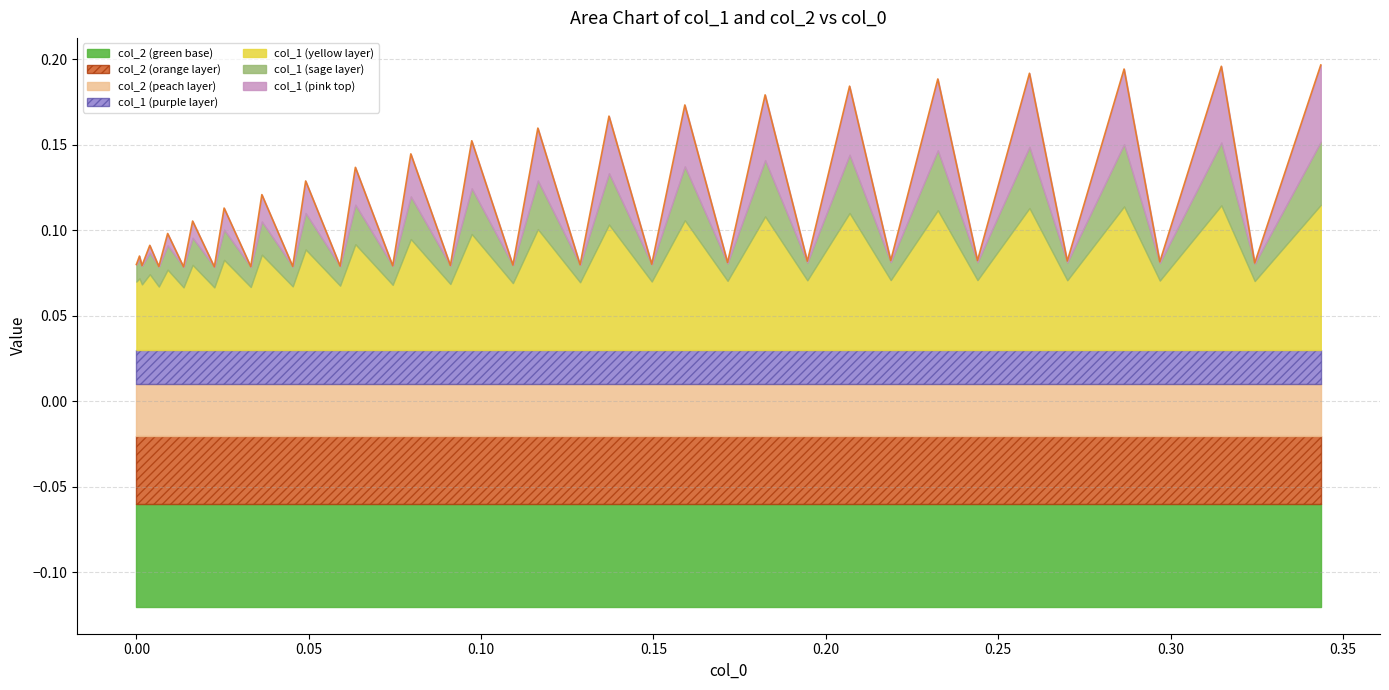

Reading left to right, list all the values displayed in this chart.

0.1	0.1	0.1	0.1	0.1	0.1	0.1	0.1	0.1	0.1	0.1	0.1	0.1	0.1	0.1	0.1	0.1	0.1	0.1	0.2	0.1	0.2	0.1	0.2	0.1	0.2	0.1	0.2	0.1	0.2	0.1	0.2	0.1	0.2	0.1	0.2	0.1	0.2	0.1	0.2